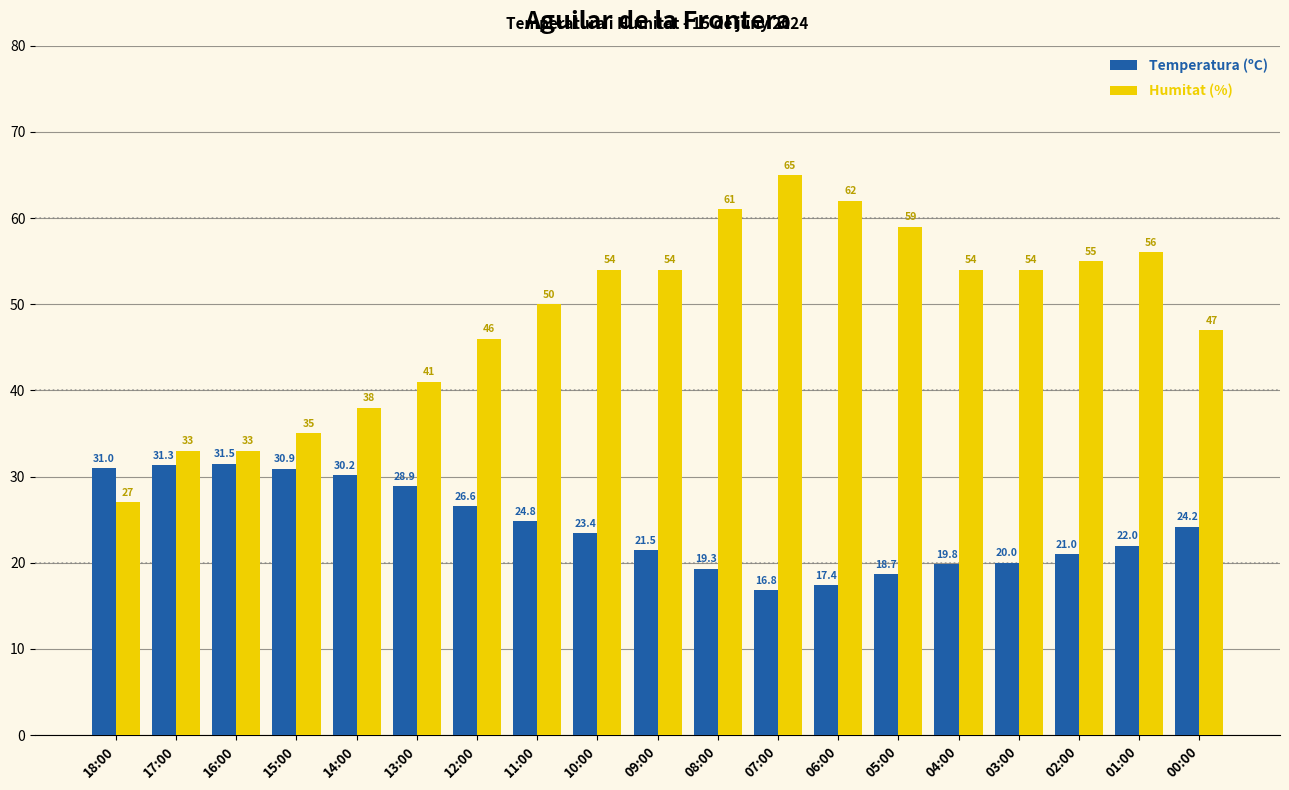

What is the sum of all Humitat (%) values?

924.0